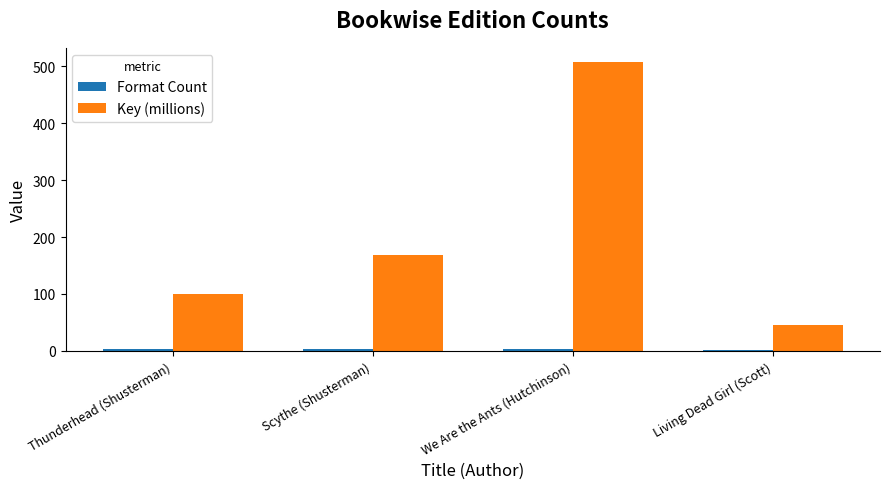

What is the sum of all Key (millions) values?

821.5